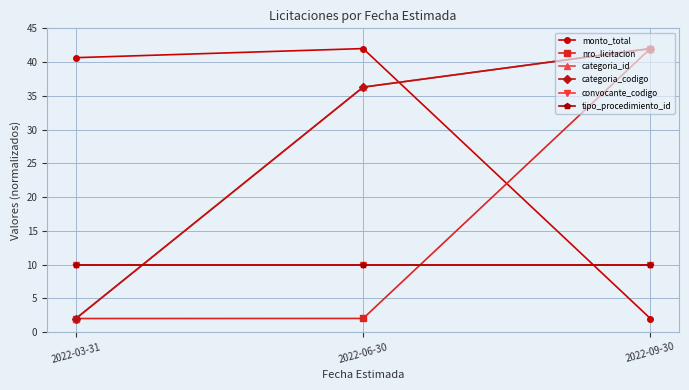

Does the chart have visible grid lines?

Yes